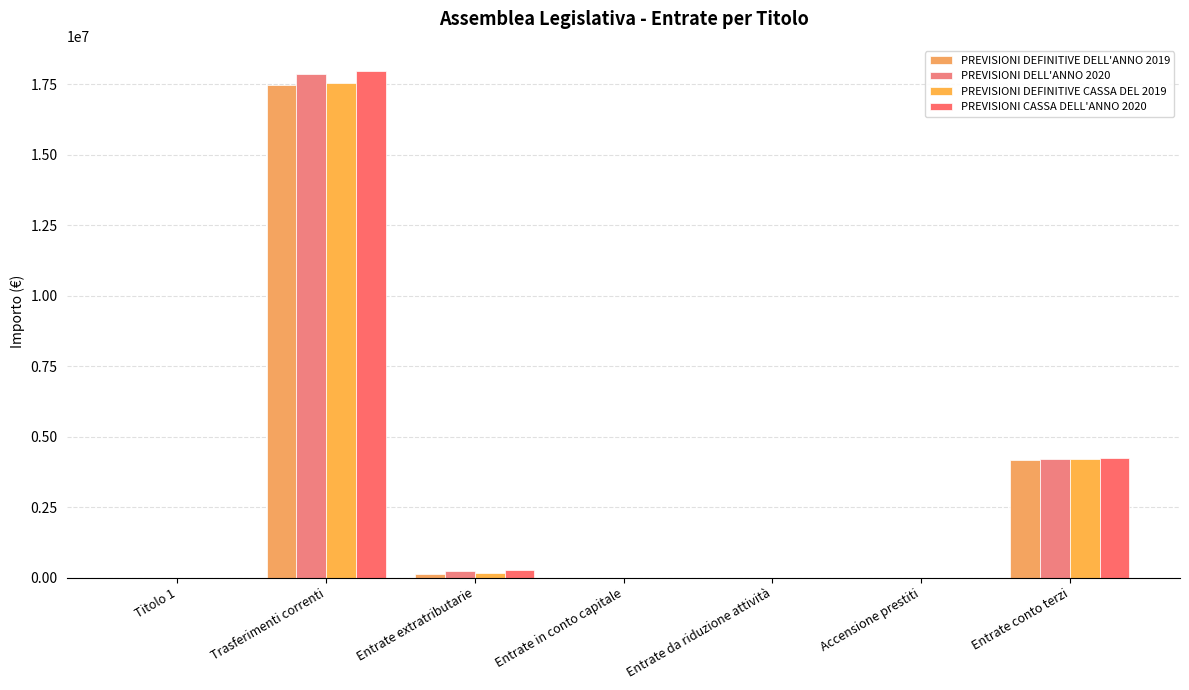

What is the average value of the PREVISIONI DELL'ANNO 2020 series?

3183617.8